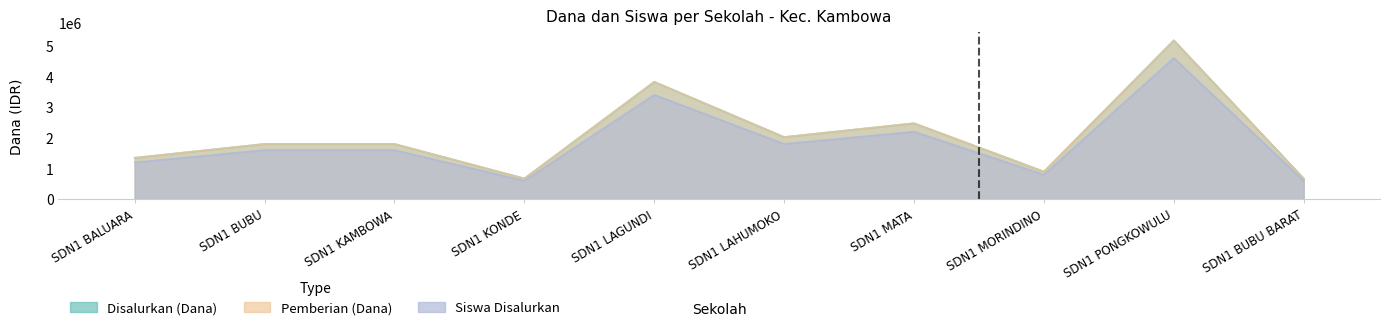

What is the difference between the second highest and second lowest values in the Siswa Disalurkan series?

2800000